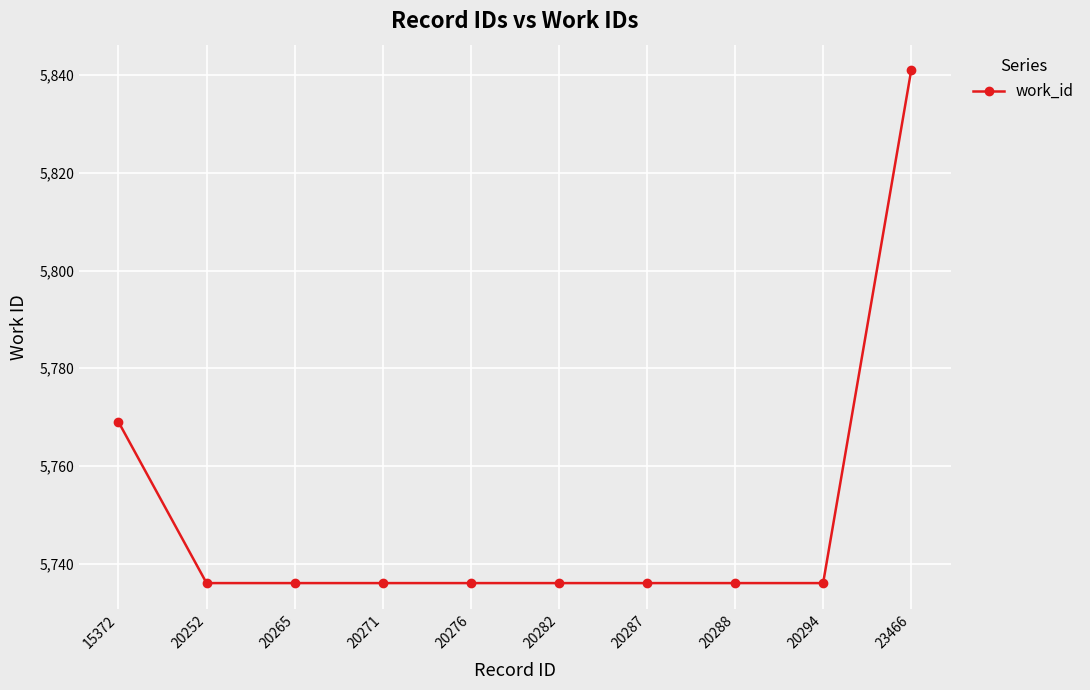

What is the value of the 1st point from the left?

5769